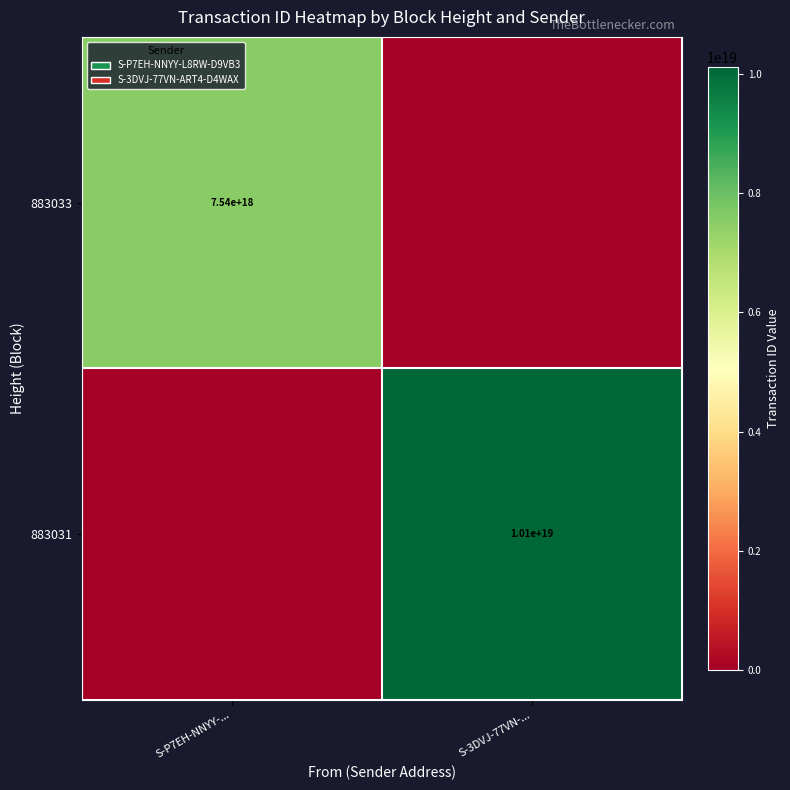

The value of 883031 at S-3DVJ-77VN-... is 10100000000000000000. True or false?

True